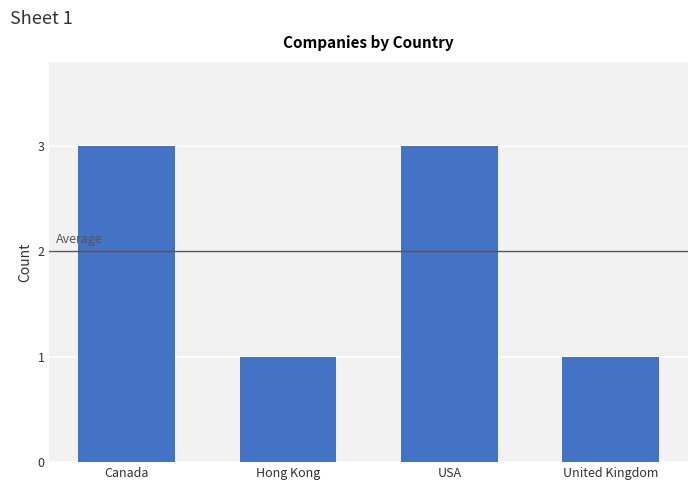

What is the maximum value shown in the chart?

3